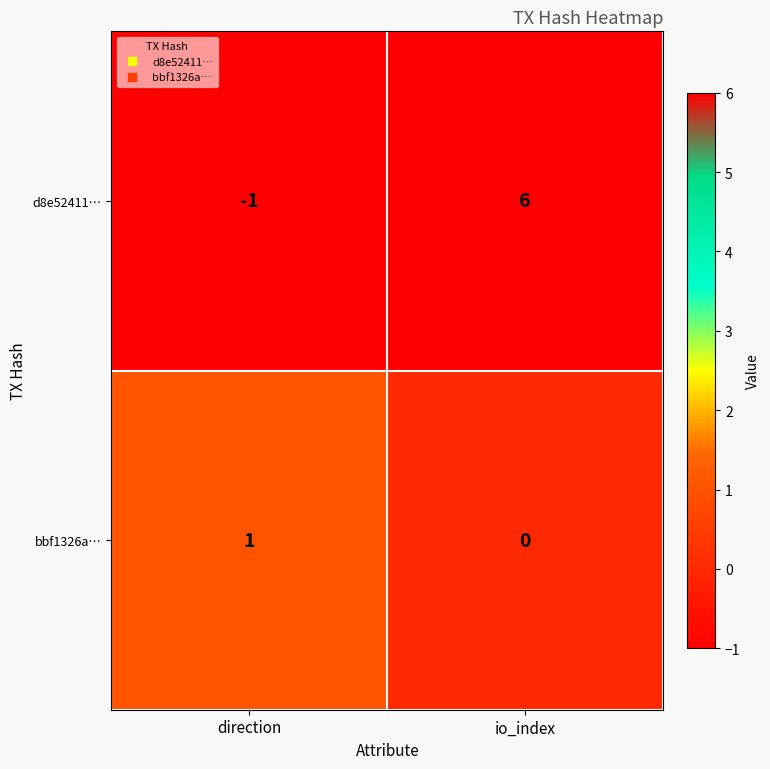

What is the total value across all series at io_index?

6